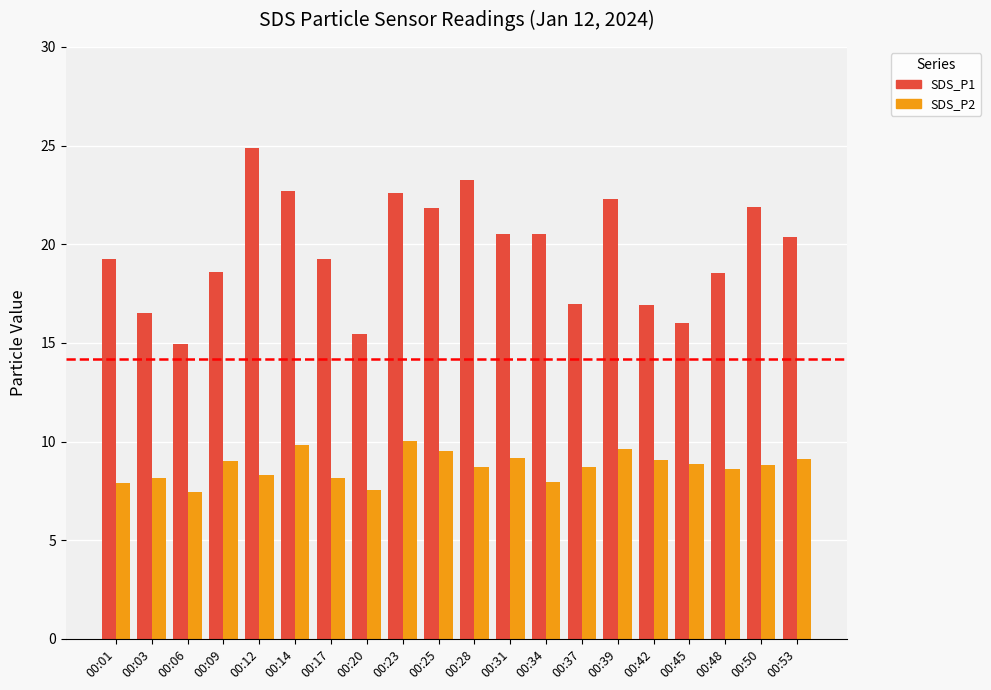

At which label does SDS_P1 first exceed 20?

00:12